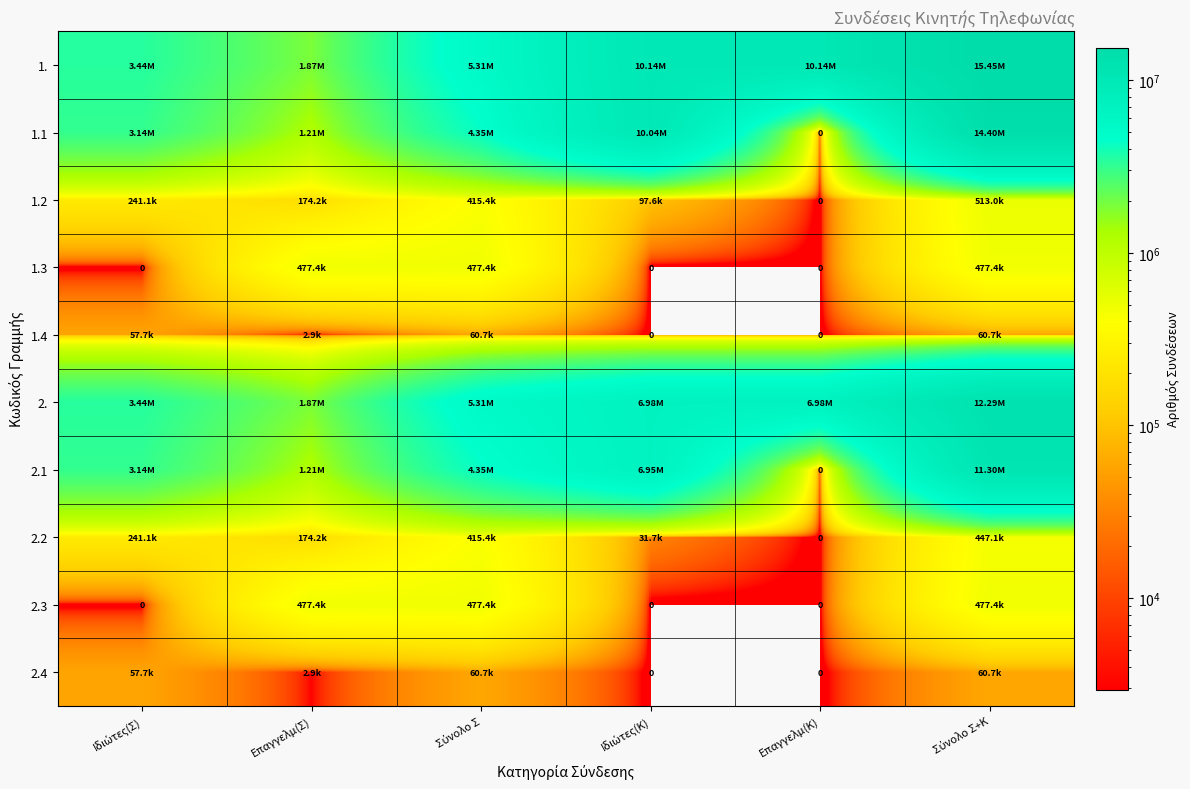

The 2.3 series shows -324172 at Ιδιώτες(Σ). True or false?

False